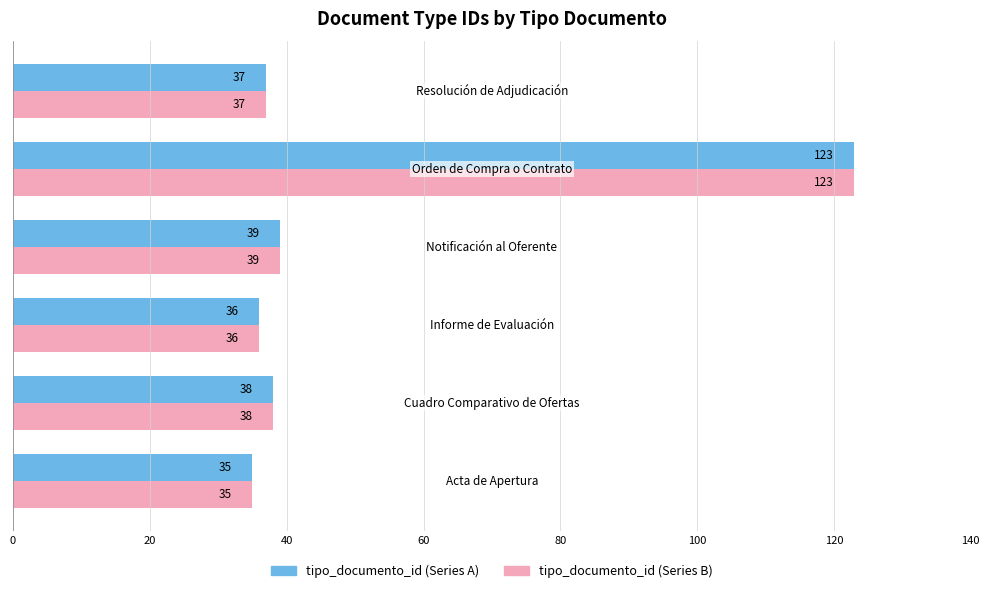

What is the maximum value shown in the chart?

123